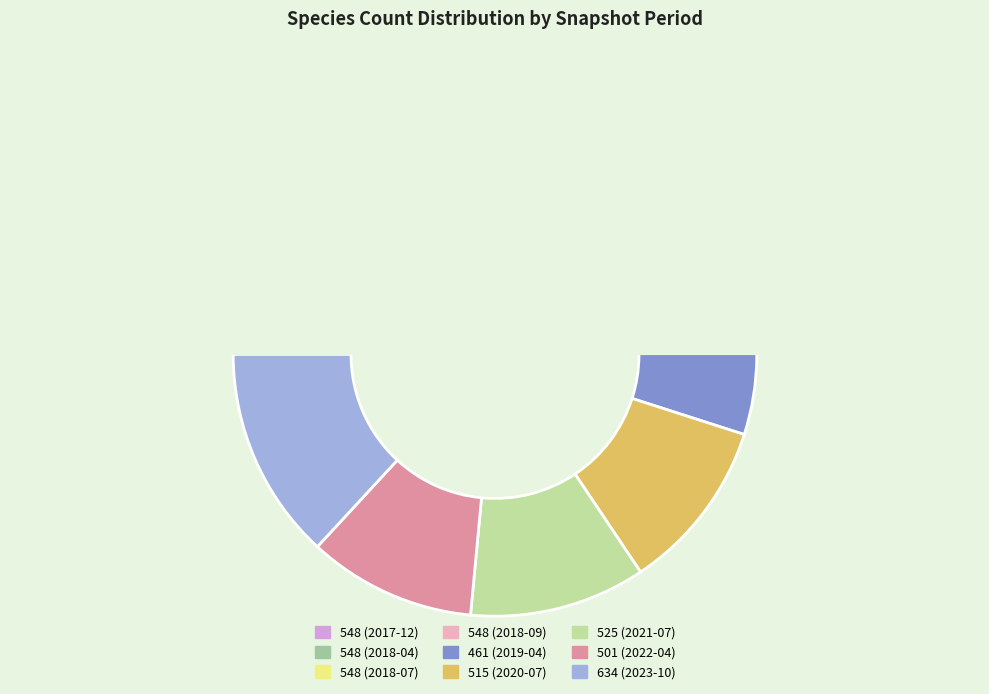

What percentage do 548 (2018-04) and 634 (2023-10) together represent?

24.5%